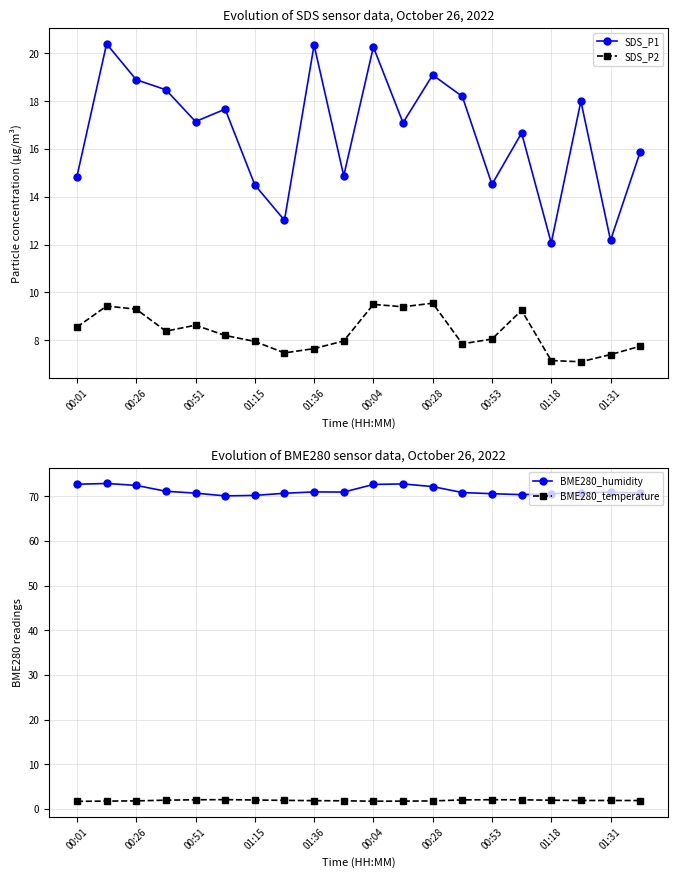

Is it true that SDS_P2 equals 9.5 at 00:04?

True